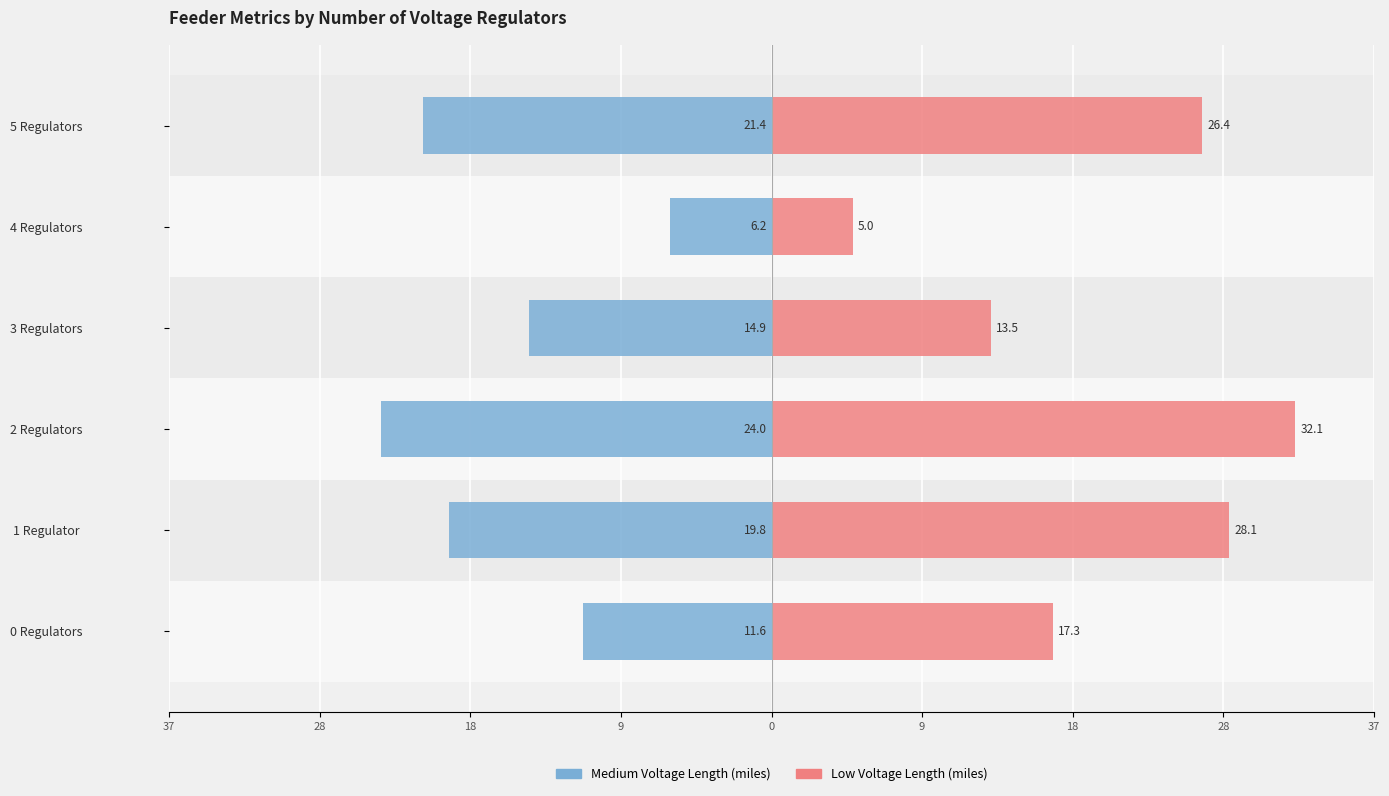

What is the value of the Low Voltage Length (miles) bar at the 1st from the left?

17.3